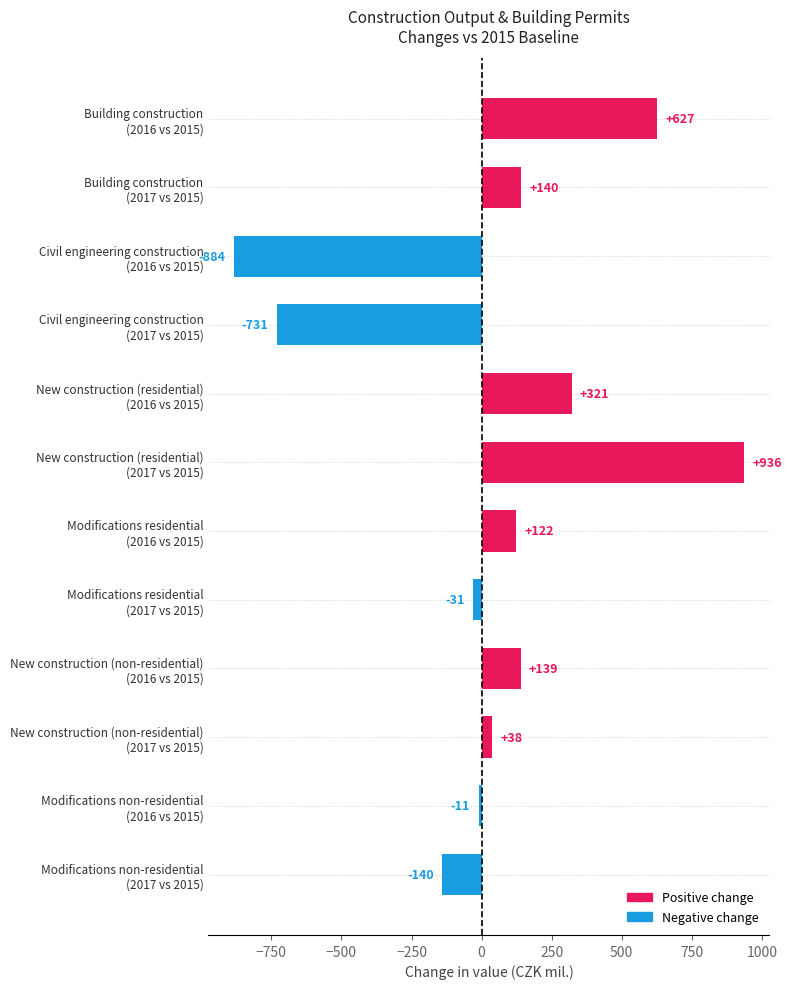

What is the difference between the maximum and minimum values?

1820